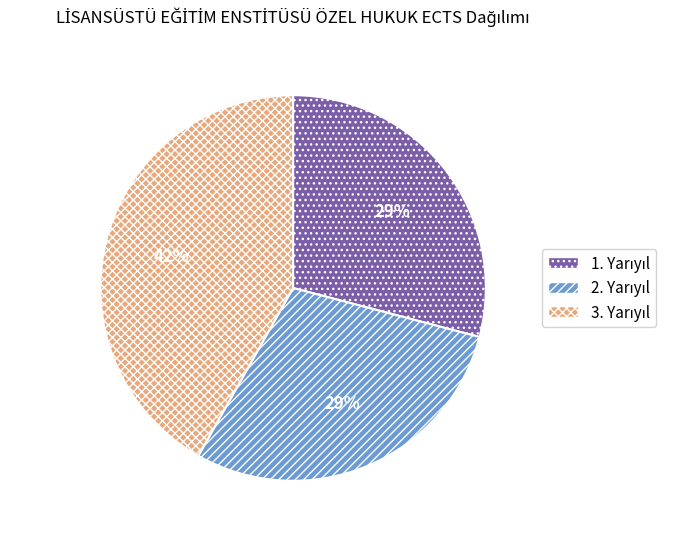

Is there any slice that represents more than half of the pie?

No